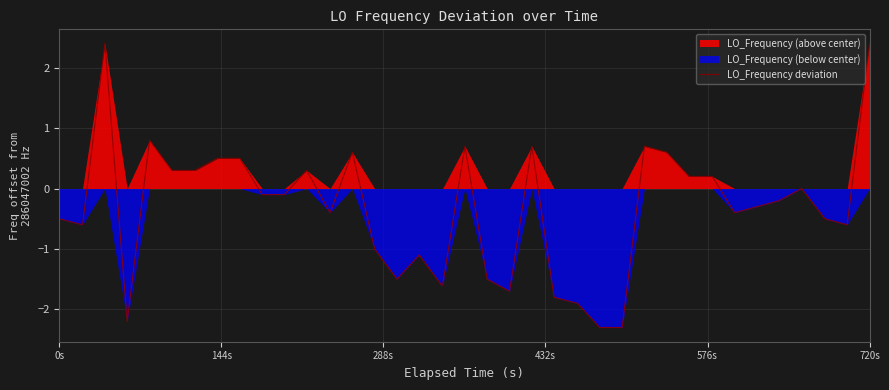

What is the highest value of the LO_Frequency deviation series?

2.4